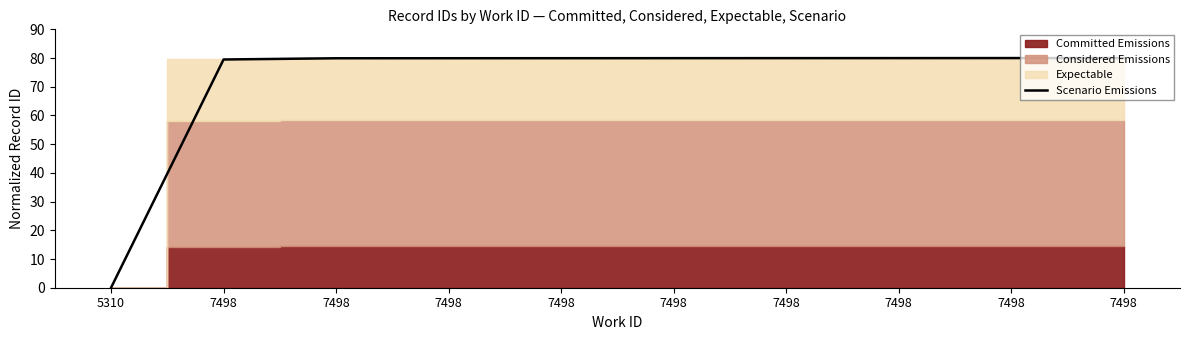

True or false: the data has more than 1 interior local peaks.

False